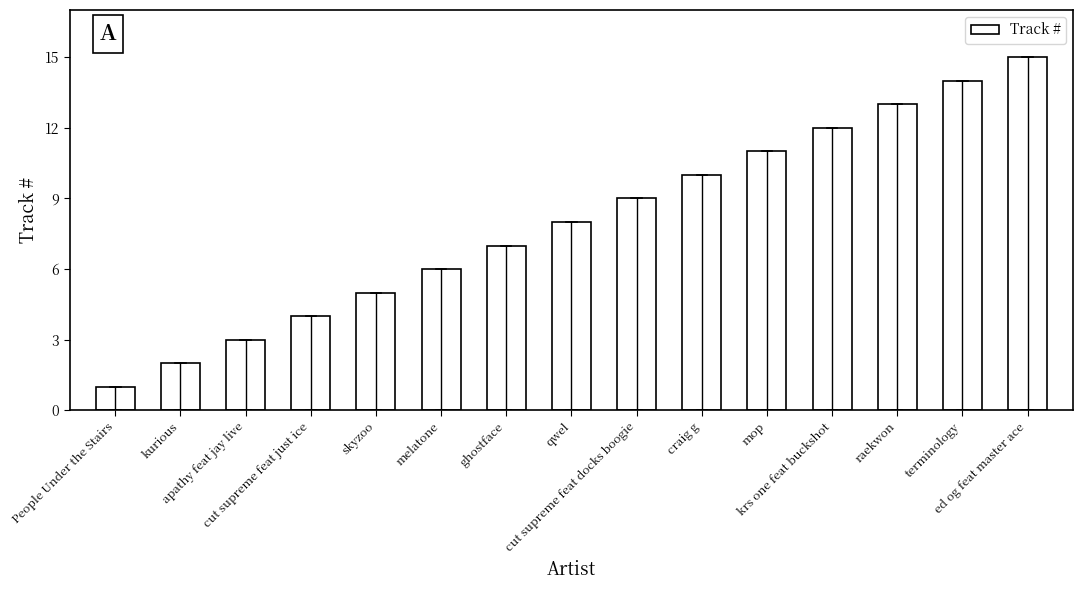

Rank the categories by value from highest to lowest.

ed og feat master ace, terminology, raekwon, krs one feat buckshot, mop, craig g, cut supreme feat docks boogie, qwel, ghostface, melatone, skyzoo, cut supreme feat just ice, apathy feat jay live, kurious, People Under the Stairs